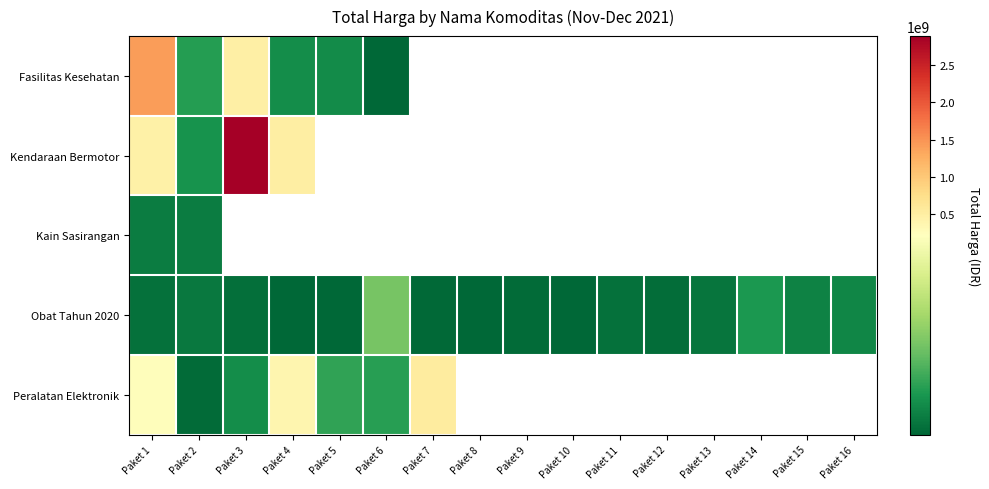

Which category has the lowest value in the Obat Tahun 2020 series?

Paket 5